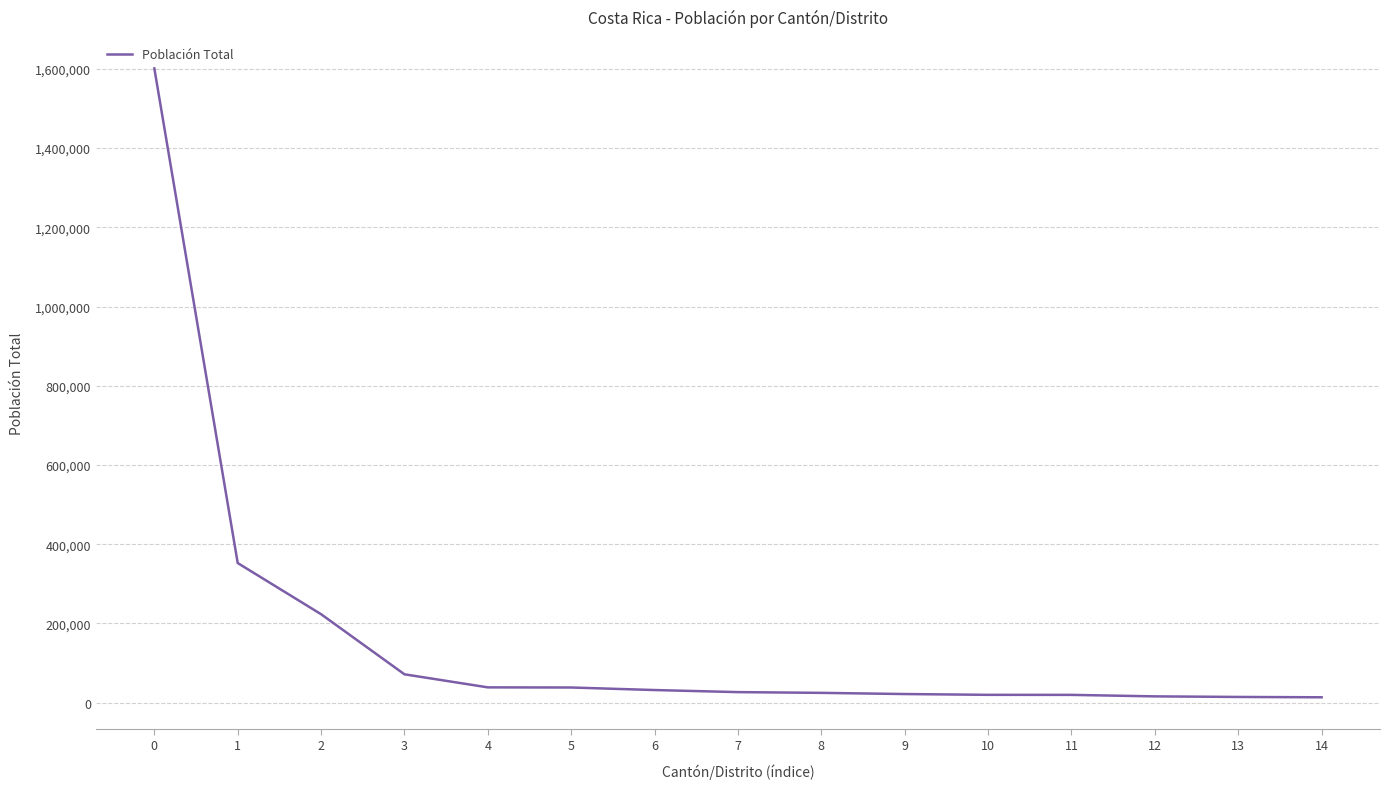

What is the difference between the maximum and minimum values?

1587692